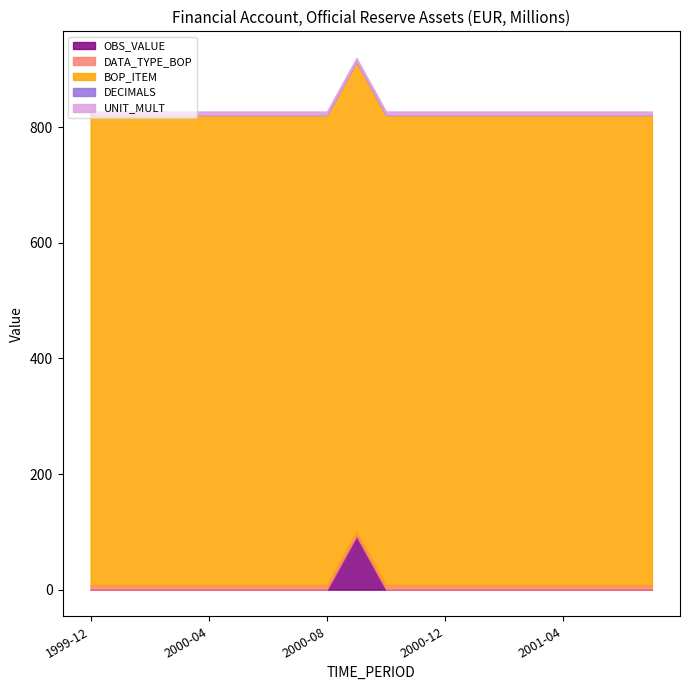

True or false: OBS_VALUE and DECIMALS cross at least once.

False